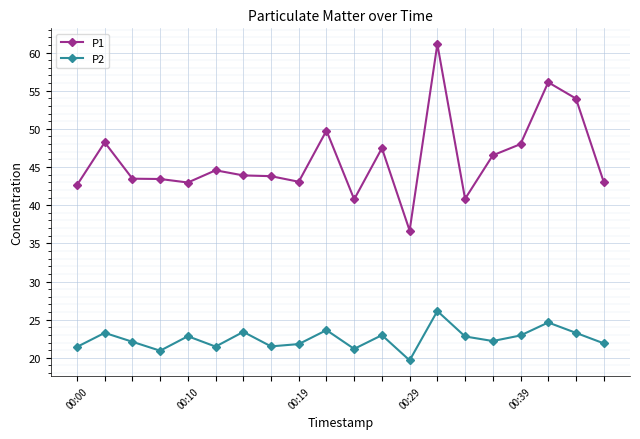

Which series has the largest total across all categories?

P1